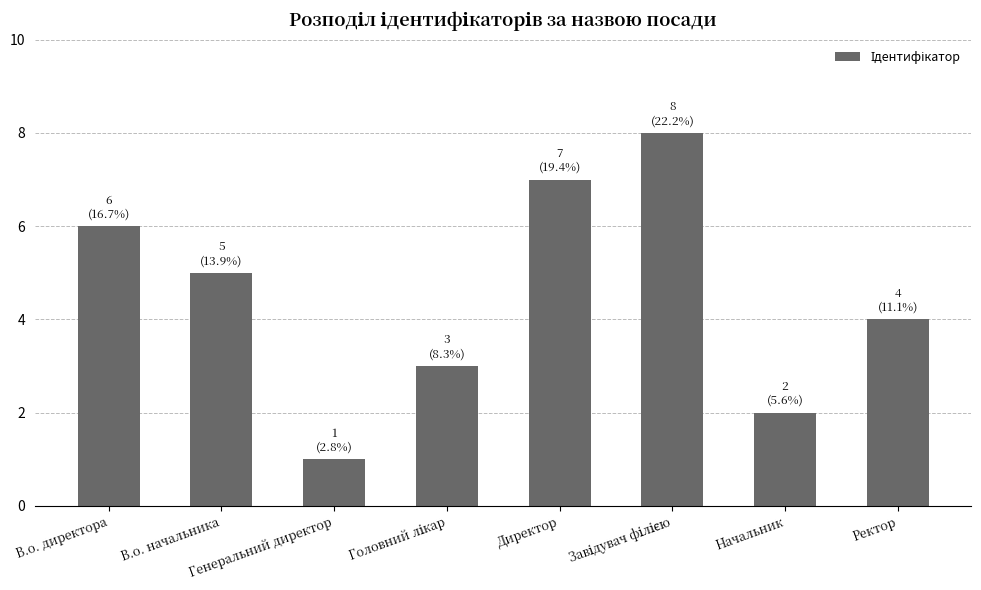

How many values are below 5?

4